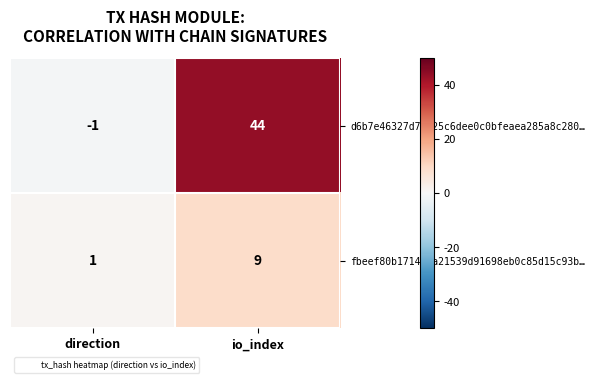

At which category is the sum across all series the highest?

io_index